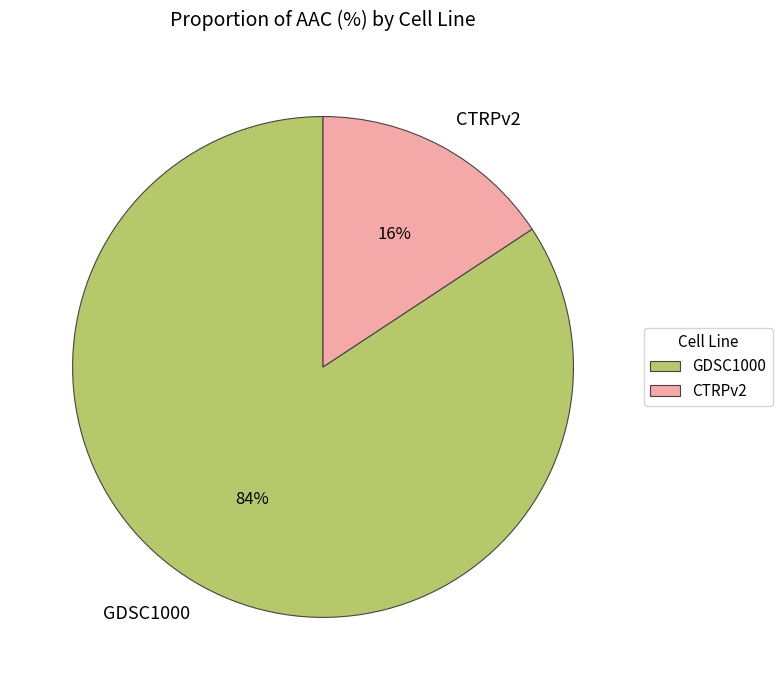

Rank the categories by value from lowest to highest.

CTRPv2, GDSC1000